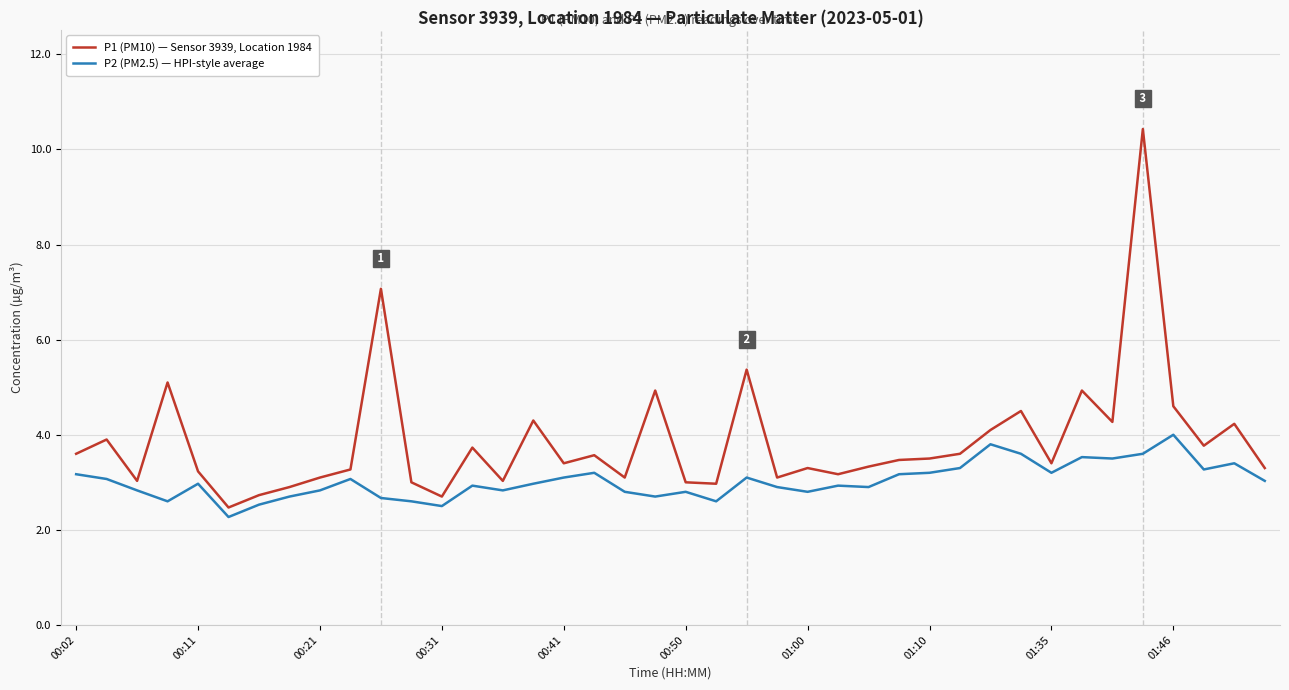

List the series in order of their peak value, highest first.

P1 (PM10) — Sensor 3939, Location 1984, P2 (PM2.5) — HPI-style average